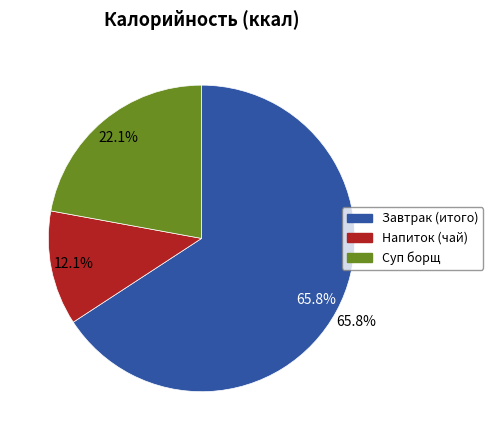

Rank the categories by value from highest to lowest.

Завтрак (итого), Суп борщ, Напиток (чай)